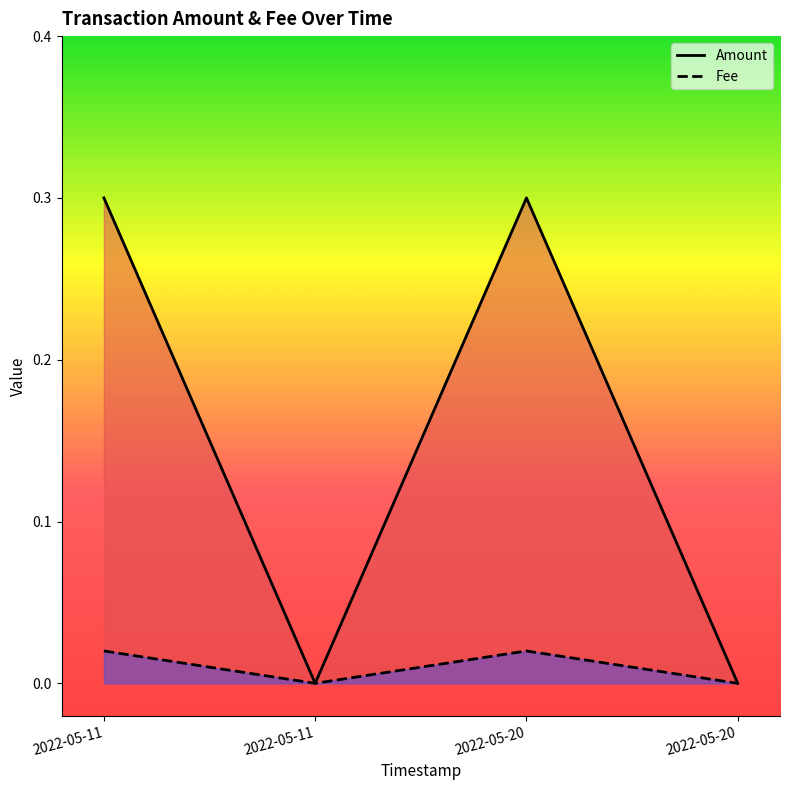

How many interior local peaks does the Amount series have?

1